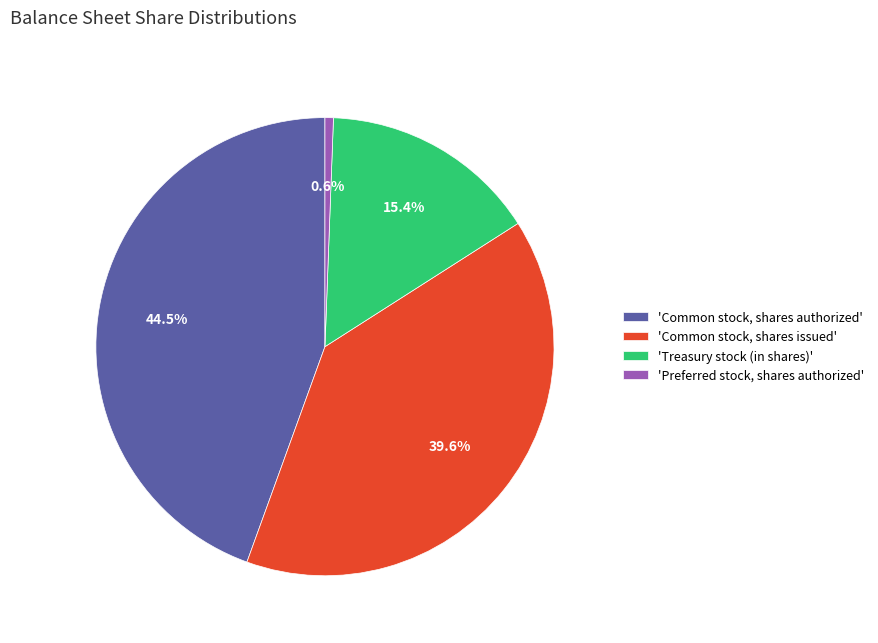

Is the sum of 'Treasury stock (in shares)' and 'Common stock, shares authorized' greater than half?

Yes